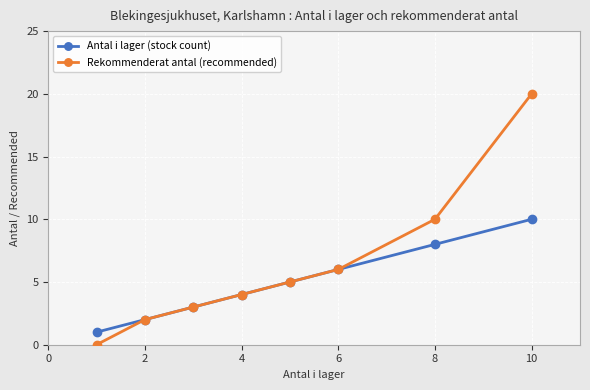

True or false: Antal i lager (stock count) has more than 2 interior local peaks.

False